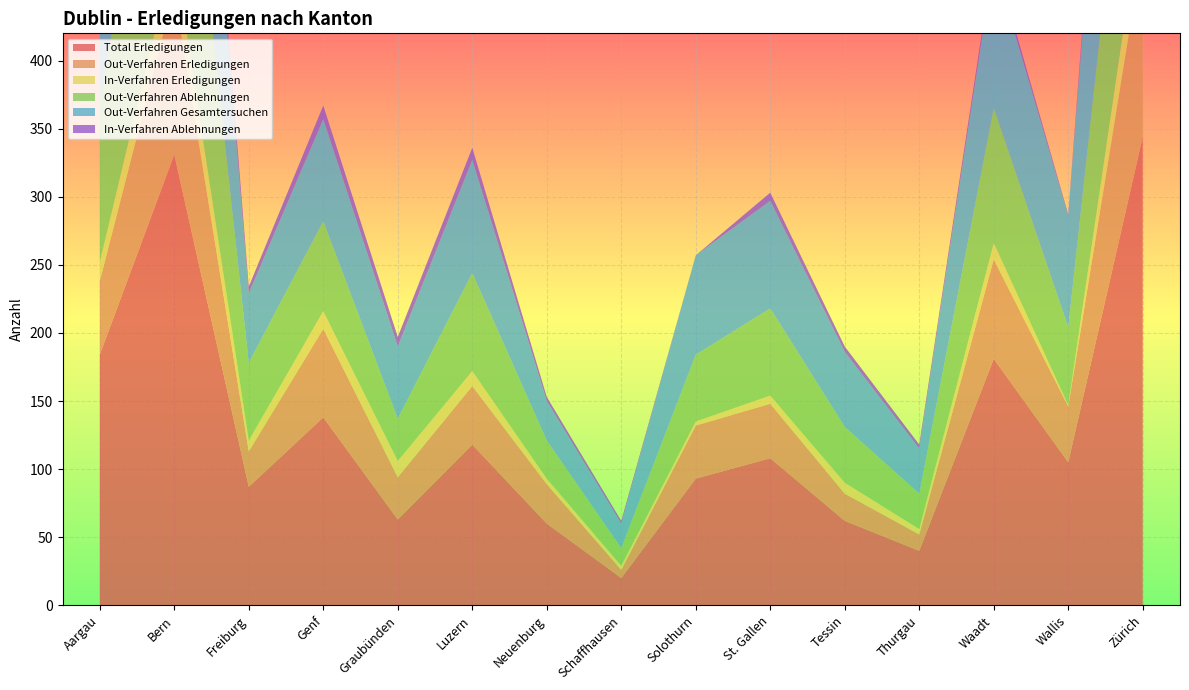

Reading left to right, what are all the values shown in this chart?

Total Erledigungen: Aargau=184	Bern=331	Freiburg=87	Genf=138	Graubünden=63	Luzern=118	Neuenburg=60	Schaffhausen=20	Solothurn=93	St. Gallen=108	Tessin=62	Thurgau=40	Waadt=181	Wallis=105	Zürich=344
Out-Verfahren Erledigungen: Aargau=54	Bern=120	Freiburg=26	Genf=65	Graubünden=31	Luzern=43	Neuenburg=29	Schaffhausen=6	Solothurn=39	St. Gallen=40	Tessin=20	Thurgau=12	Waadt=73	Wallis=41	Zürich=138
In-Verfahren Erledigungen: Aargau=14	Bern=30	Freiburg=8	Genf=13	Graubünden=12	Luzern=11	Neuenburg=4	Schaffhausen=3	Solothurn=3	St. Gallen=6	Tessin=8	Thurgau=4	Waadt=12	Wallis=1	Zürich=38
Out-Verfahren Ablehnungen: Aargau=118	Bern=200	Freiburg=57	Genf=66	Graubünden=31	Luzern=72	Neuenburg=28	Schaffhausen=13	Solothurn=49	St. Gallen=64	Tessin=41	Thurgau=26	Waadt=99	Wallis=57	Zürich=188
Out-Verfahren Gesamtersuchen: Aargau=116	Bern=212	Freiburg=51	Genf=75	Graubünden=53	Luzern=83	Neuenburg=29	Schaffhausen=18	Solothurn=73	St. Gallen=79	Tessin=55	Thurgau=33	Waadt=108	Wallis=82	Zürich=276
In-Verfahren Ablehnungen: Aargau=10	Bern=18	Freiburg=5	Genf=10	Graubünden=7	Luzern=9	Neuenburg=3	Schaffhausen=2	Solothurn=0	St. Gallen=6	Tessin=4	Thurgau=3	Waadt=5	Wallis=1	Zürich=25